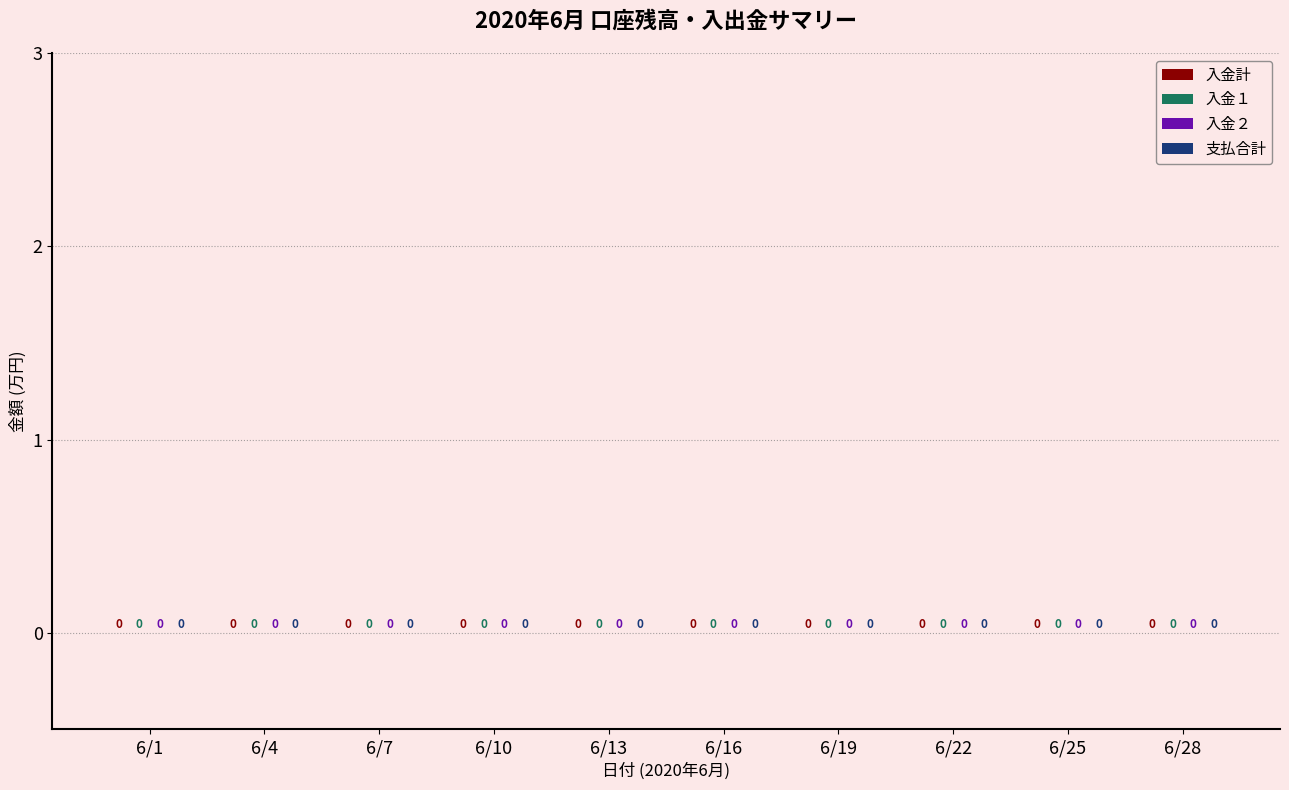

True or false: 支払合計 has a value of 0 at 6/17.

True